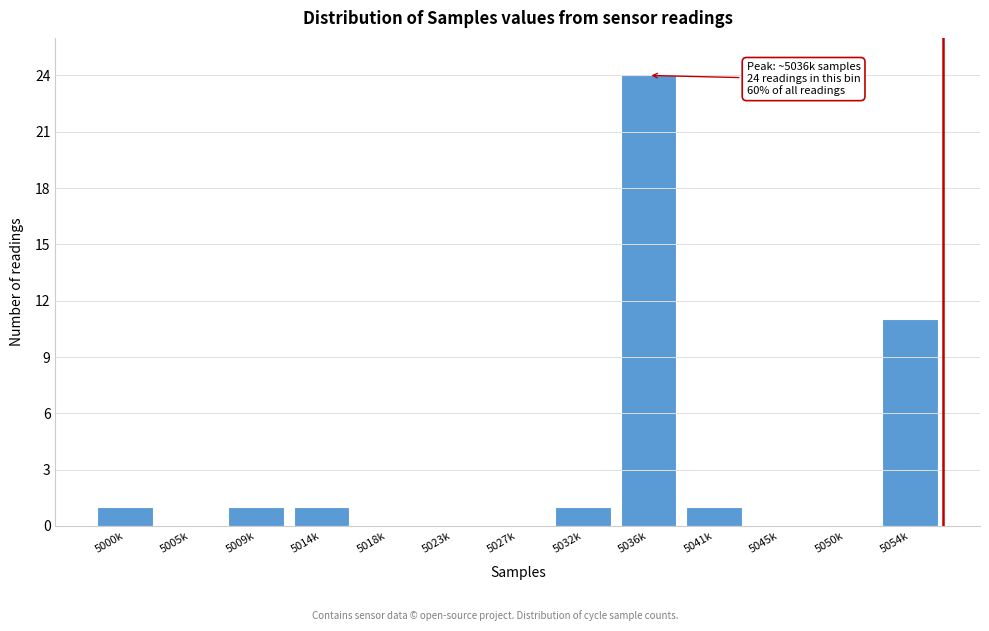

Reading left to right, list all the values displayed in this chart.

5000k=1	5005k=0	5009k=1	5014k=1	5018k=0	5023k=0	5027k=0	5032k=1	5036k=24	5041k=1	5045k=0	5050k=0	5054k=11